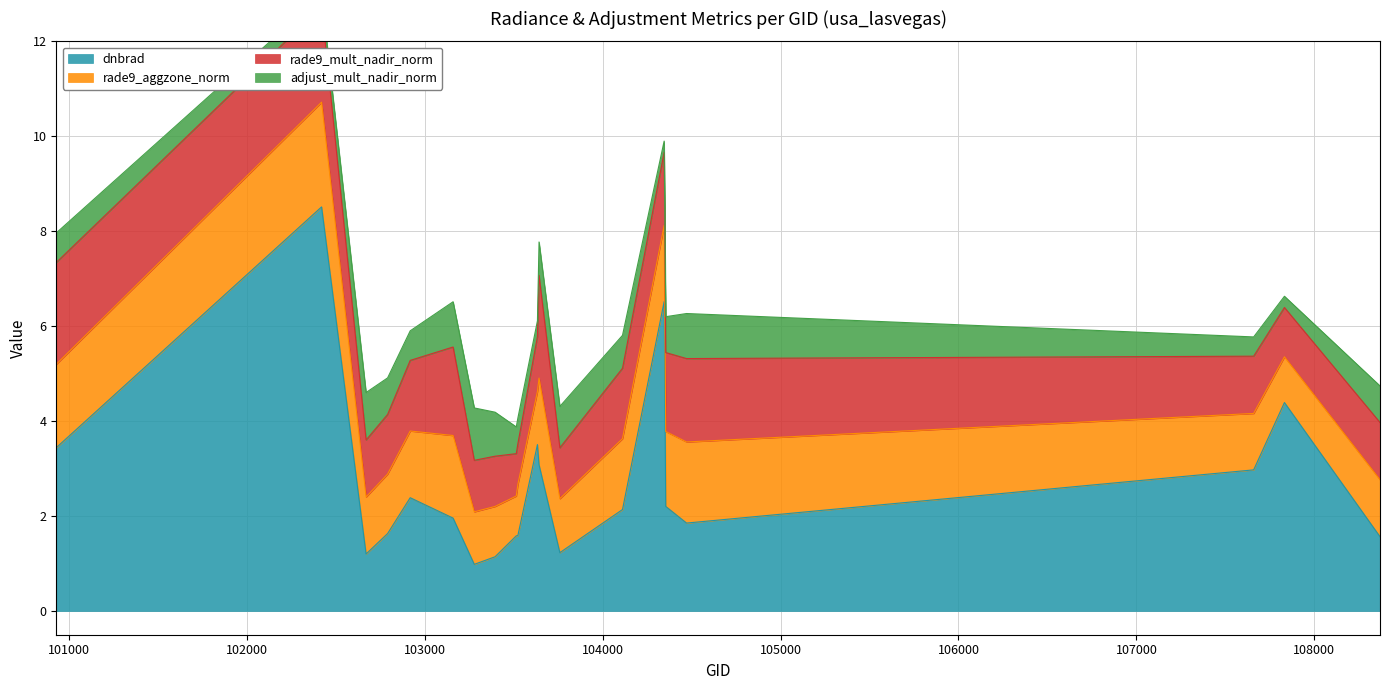

Is the value of adjust_mult_nadir_norm at 103515 greater than the value of rade9_aggzone_norm at 103760?

No